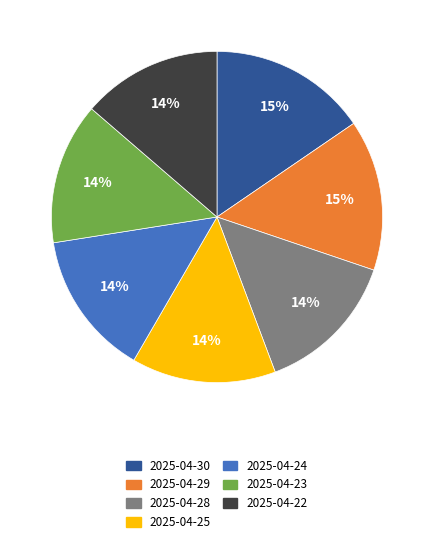

Do 2025-04-25 and 2025-04-29 together represent more than half of the pie?

No